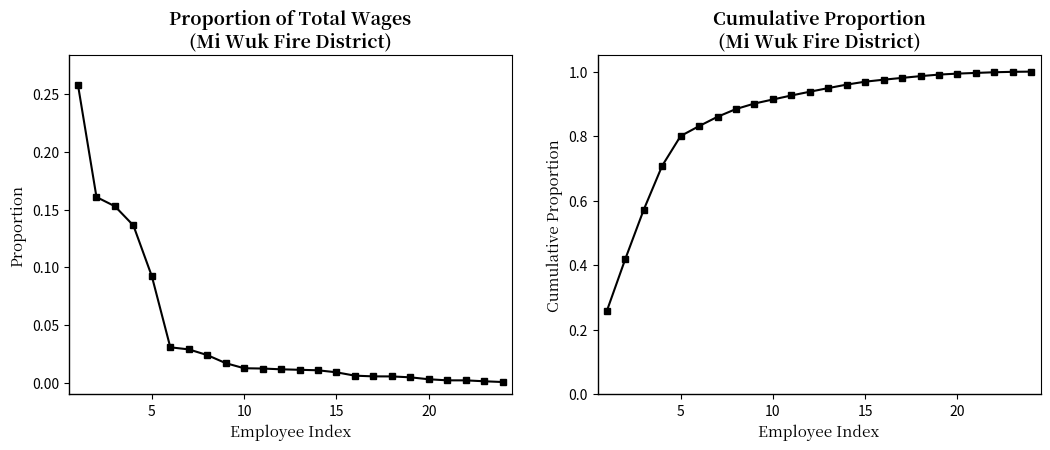

What is the value of the Total Retirement & Health Contribution point at the 6th from the left?

0.8